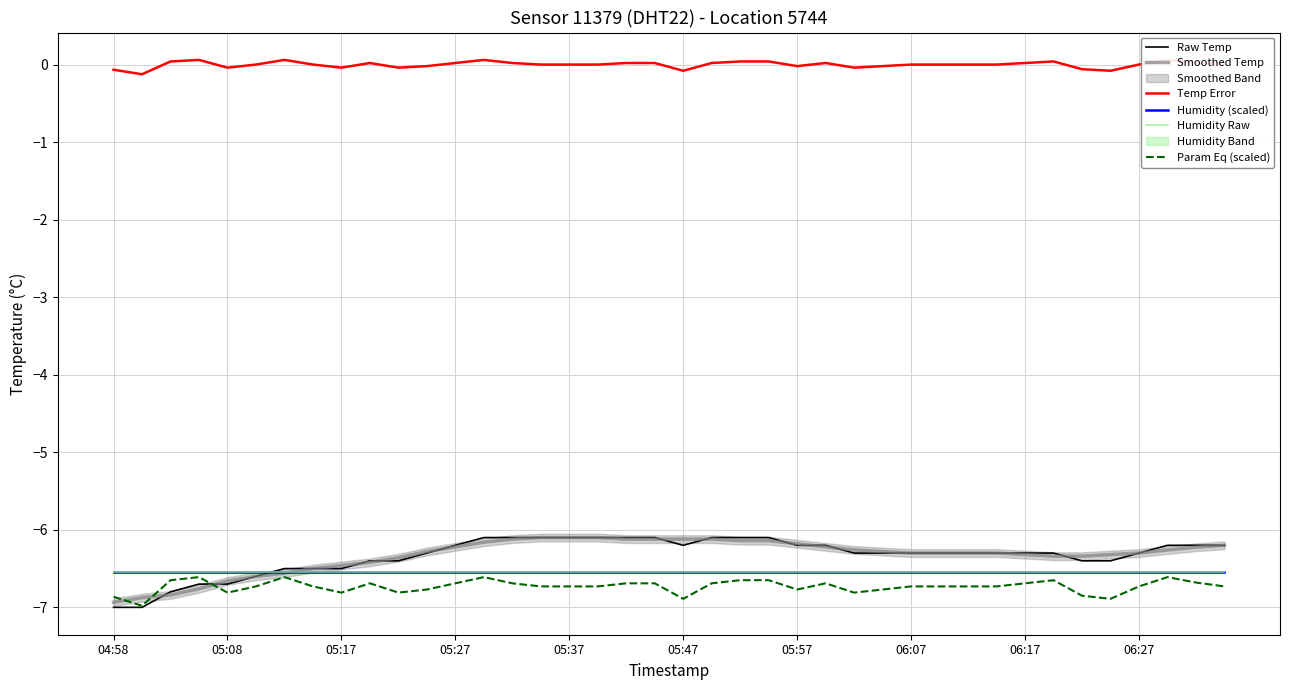

True or false: Smoothed Temp has a value of -6.2 at 13.

True